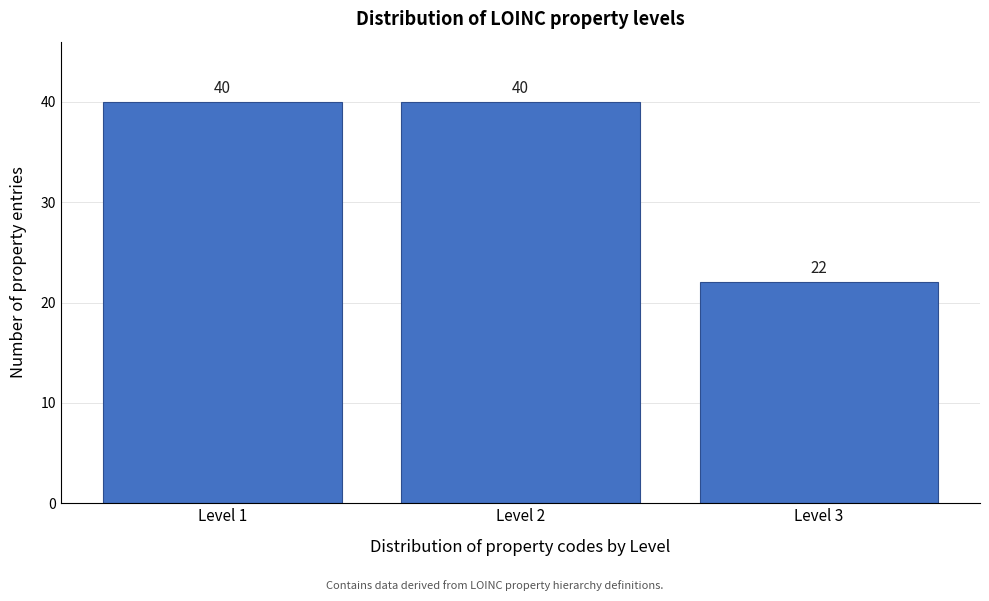

Reading left to right, list all the values displayed in this chart.

40	40	22